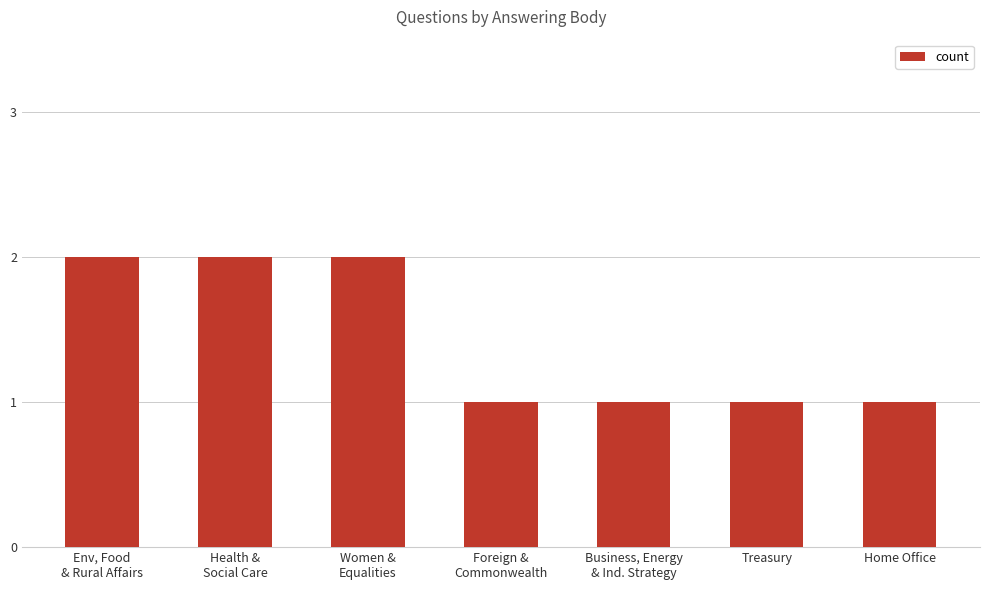

What is the minimum value shown in the chart?

1